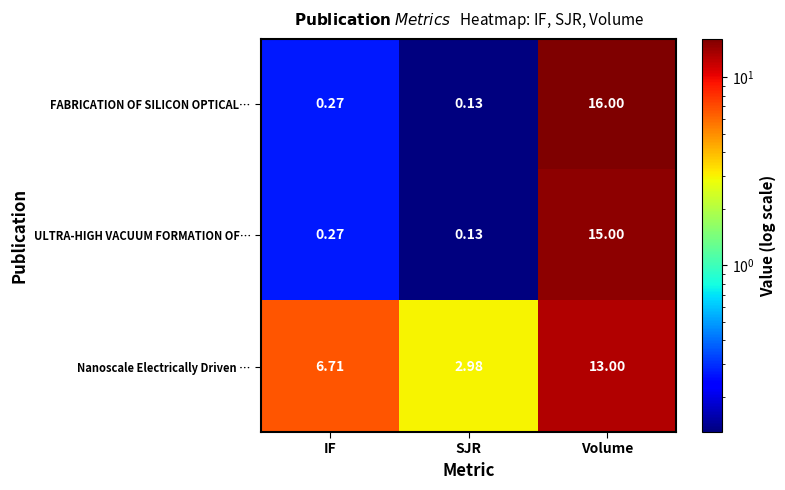

Rank the series by their maximum value, from highest to lowest.

FABRICATION OF SILICON OPTICAL…, ULTRA-HIGH VACUUM FORMATION OF…, Nanoscale Electrically Driven …